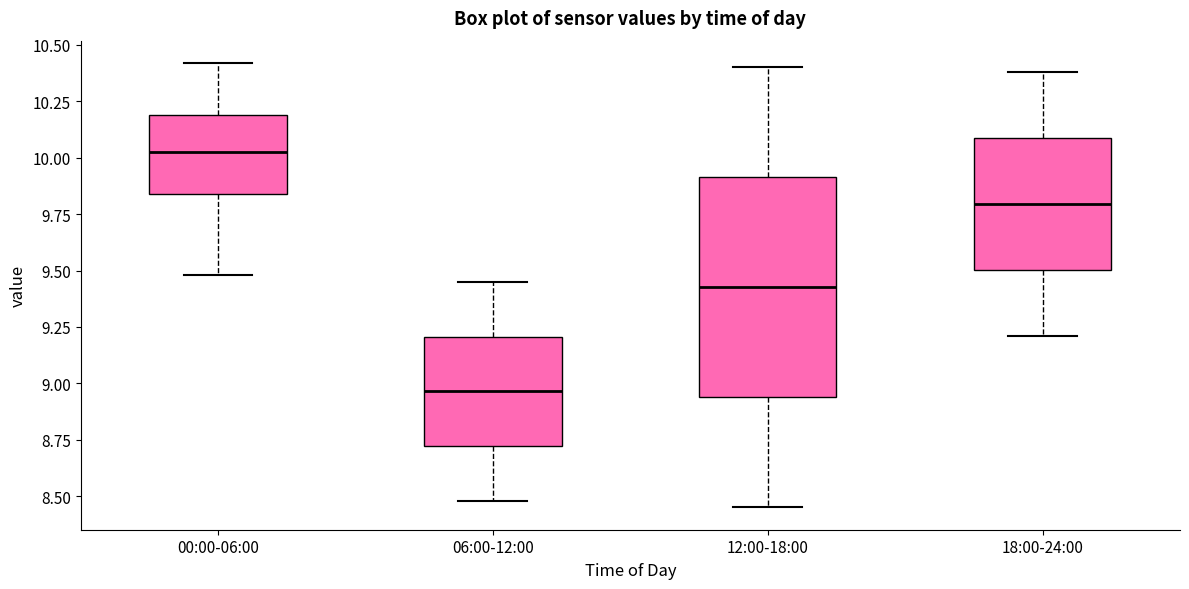

Comparing the boxes themselves (not the whiskers), which one is the tallest?

12:00-18:00